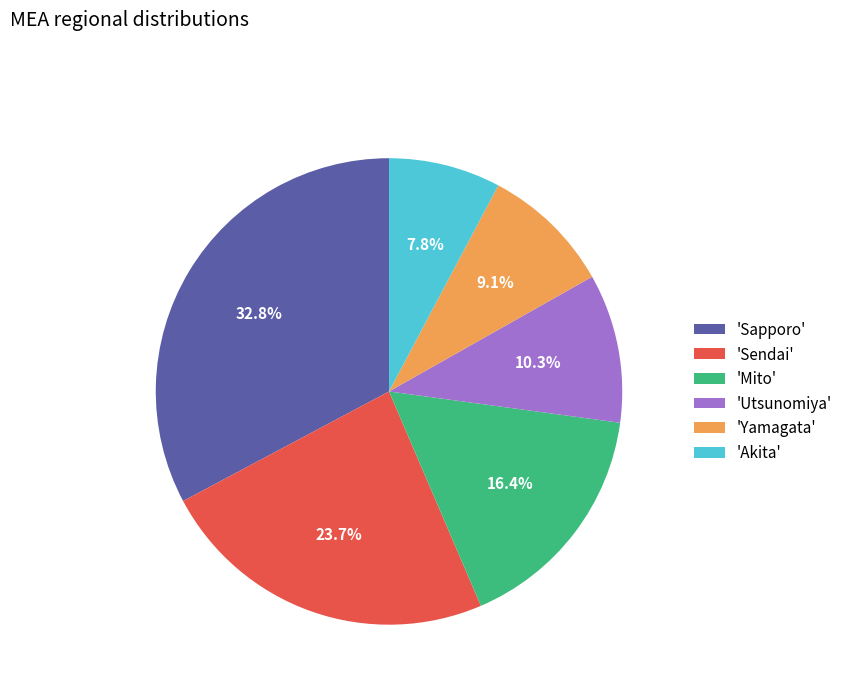

Which category has the biggest portion of the pie?

'Sapporo'